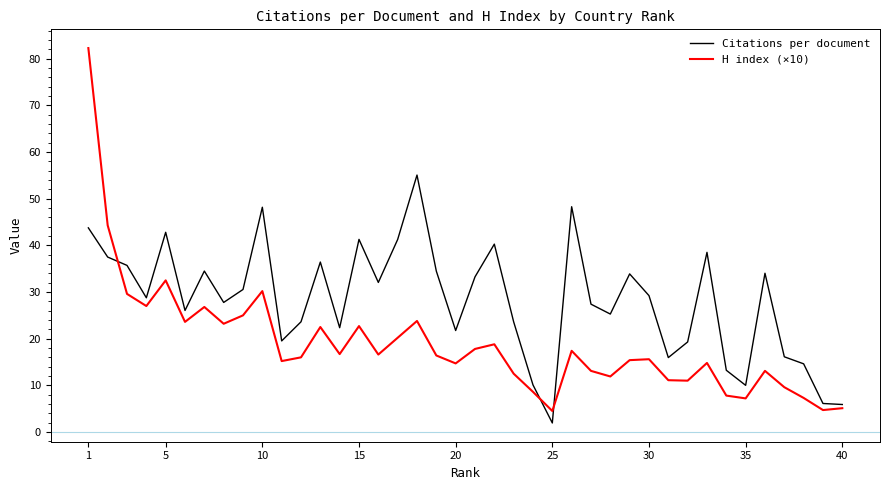

What is the lowest value of the Citations per document series?

1.9